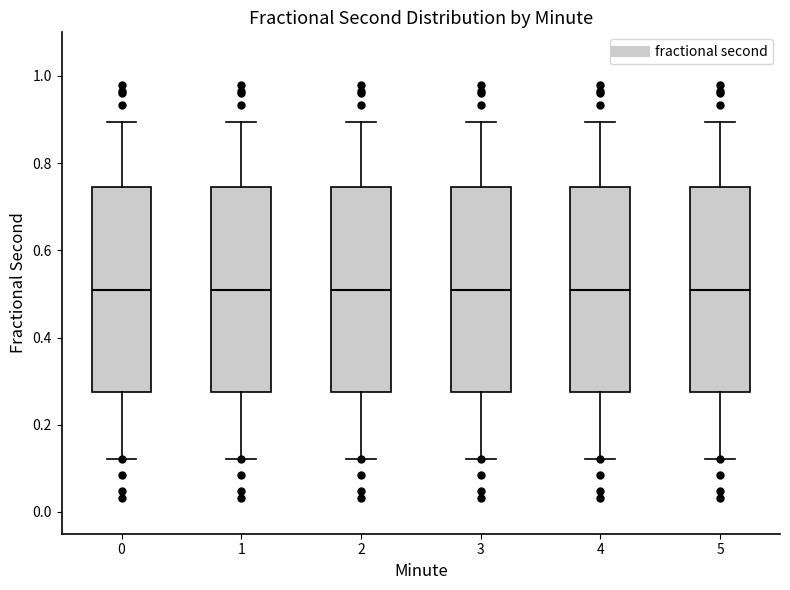

Where is the upper edge of the box at x = 5 on the y-axis? The values are not printed on the chart, so give them approximately, as read against the axis.

0.74